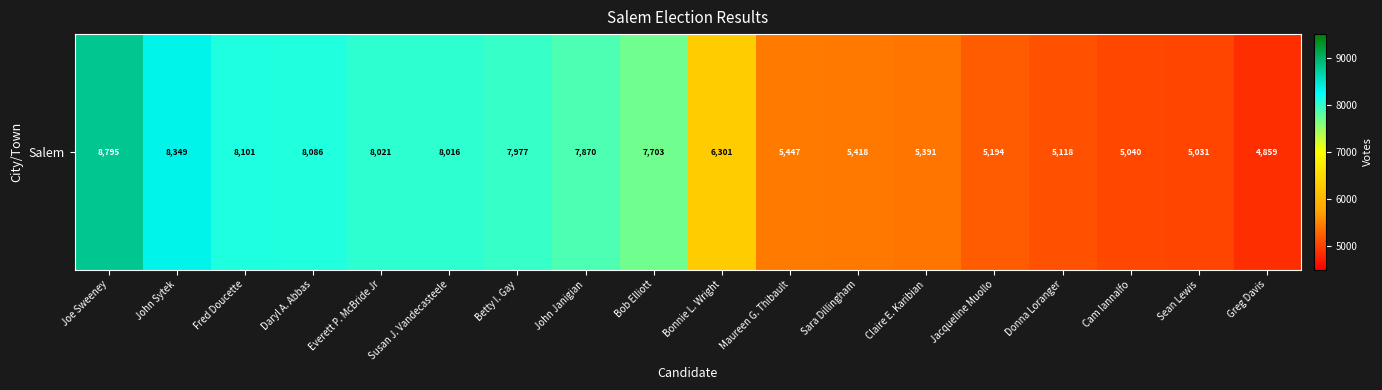

What is the average value?

6706